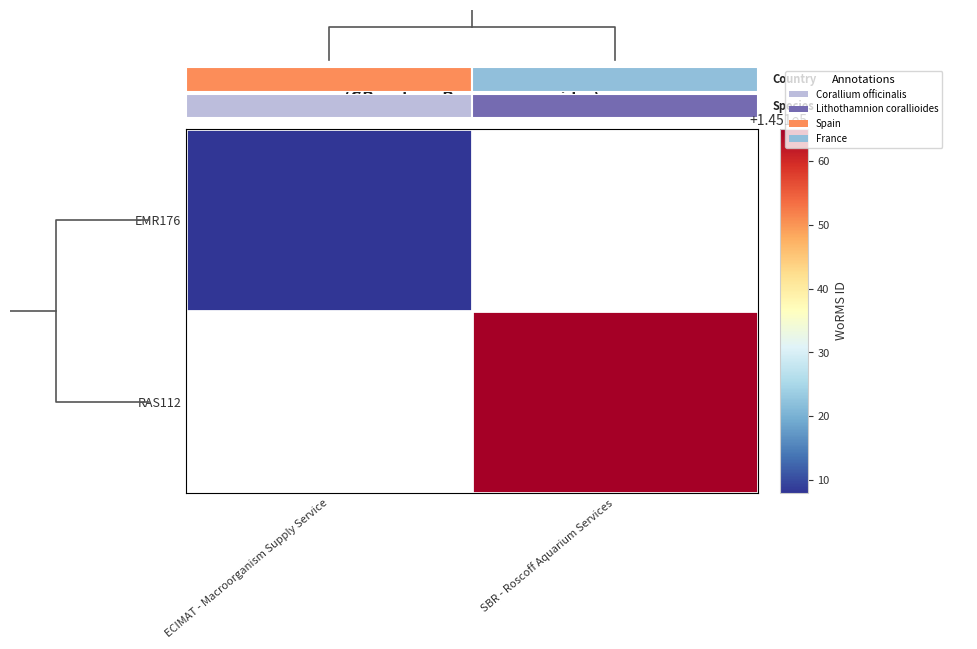

List the series in order of their peak value, lowest first.

EMR176, RAS112